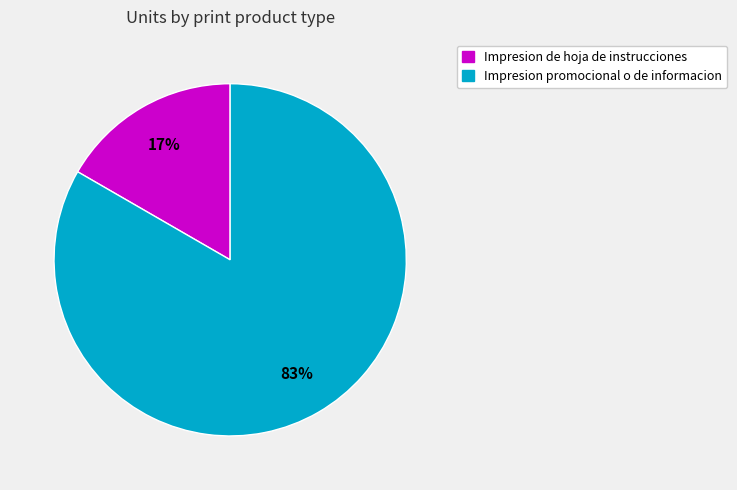

To the nearest percent, what is the average slice percentage?

50%